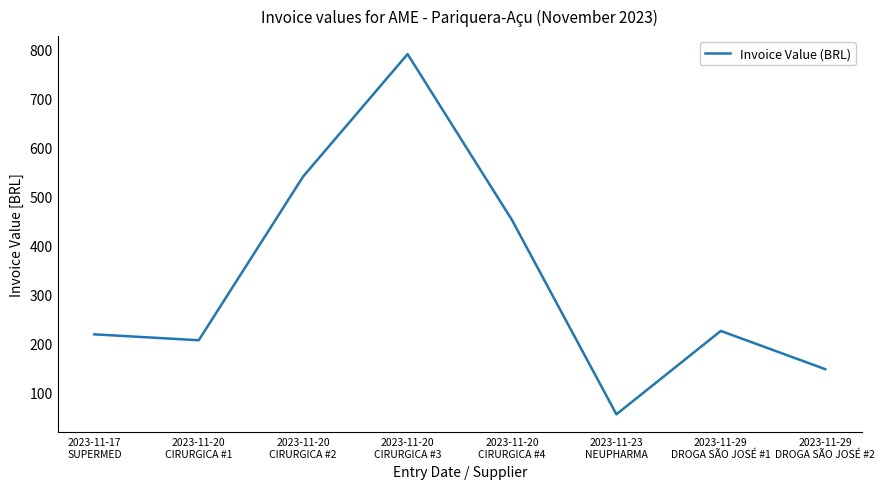

Reading left to right, extract all data points from this chart.

2023-11-17
SUPERMED=218.0	2023-11-20
CIRURGICA #1=206.0	2023-11-20
CIRURGICA #2=540.0	2023-11-20
CIRURGICA #3=789.6	2023-11-20
CIRURGICA #4=451.2	2023-11-23
NEUPHARMA=54.9	2023-11-29
DROGA SÃO JOSÉ #1=225.0	2023-11-29
DROGA SÃO JOSÉ #2=147.0